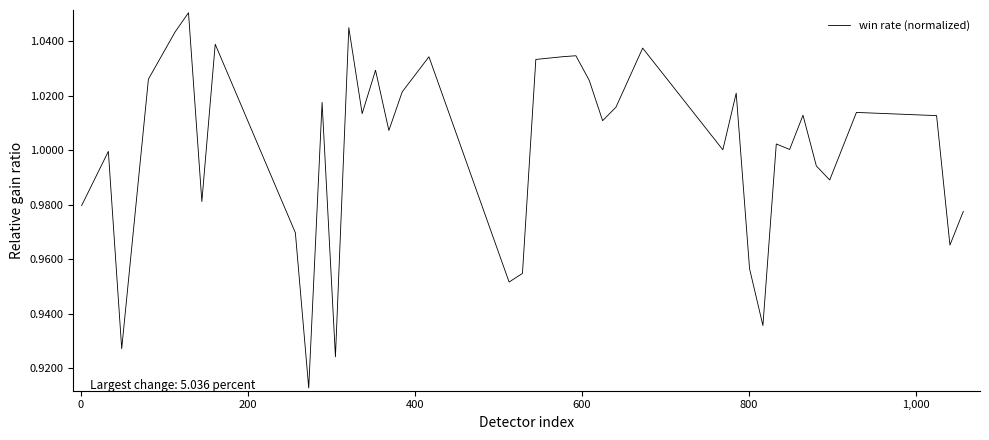

What is the average value?

1.0